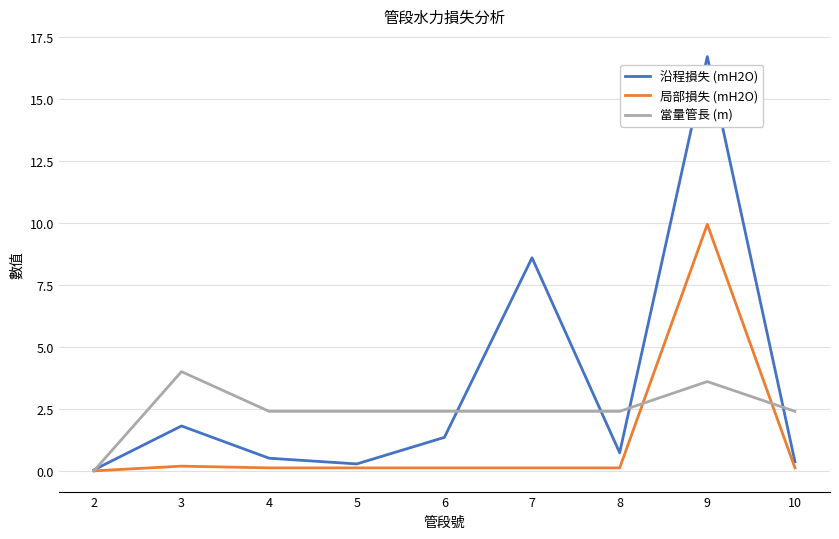

The 沿程損失 (mH2O) series shows 16.7 at 9. True or false?

True